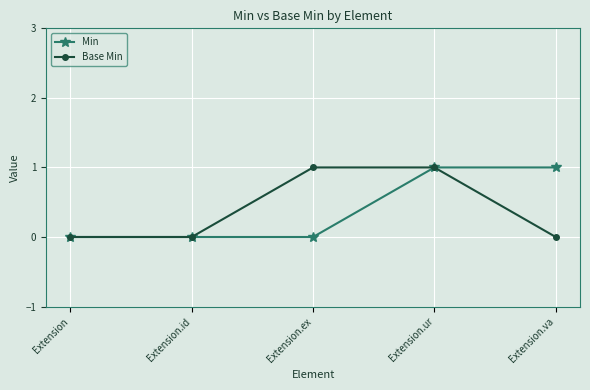

What is the sum of all Base Min values?

2